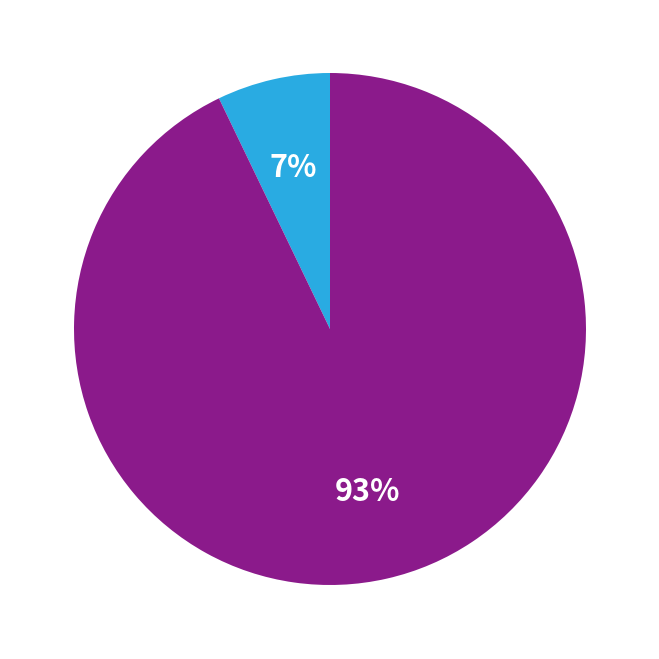

To the nearest percent, what is the average slice percentage?

50%